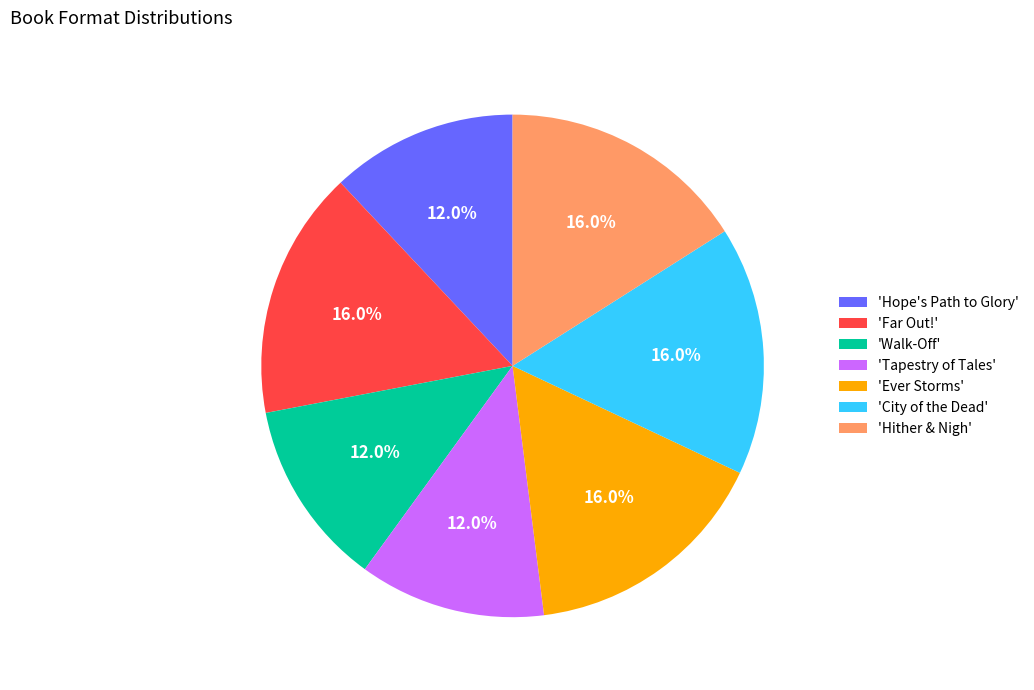

Is there any slice that represents more than half of the pie?

No